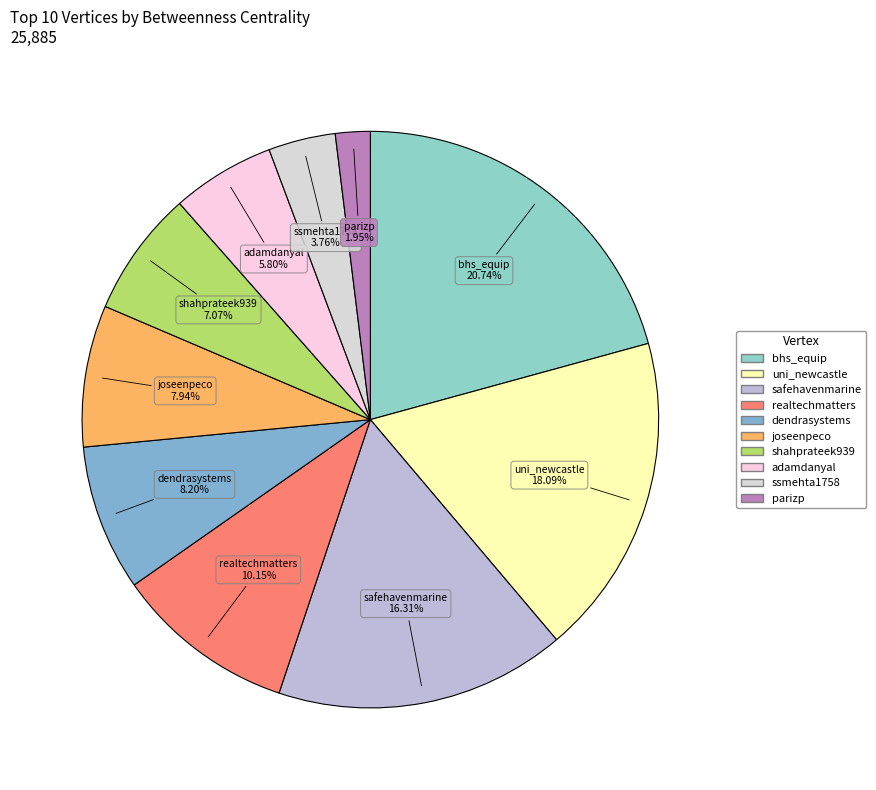

To the nearest percent, what is the difference between the joseenpeco and adamdanyal slice percentages?

2%